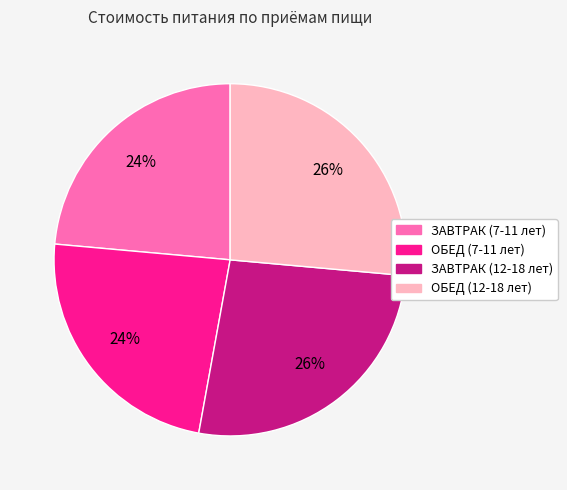

To the nearest percent, what percentage of the pie is ОБЕД (12-18 лет)?

26%